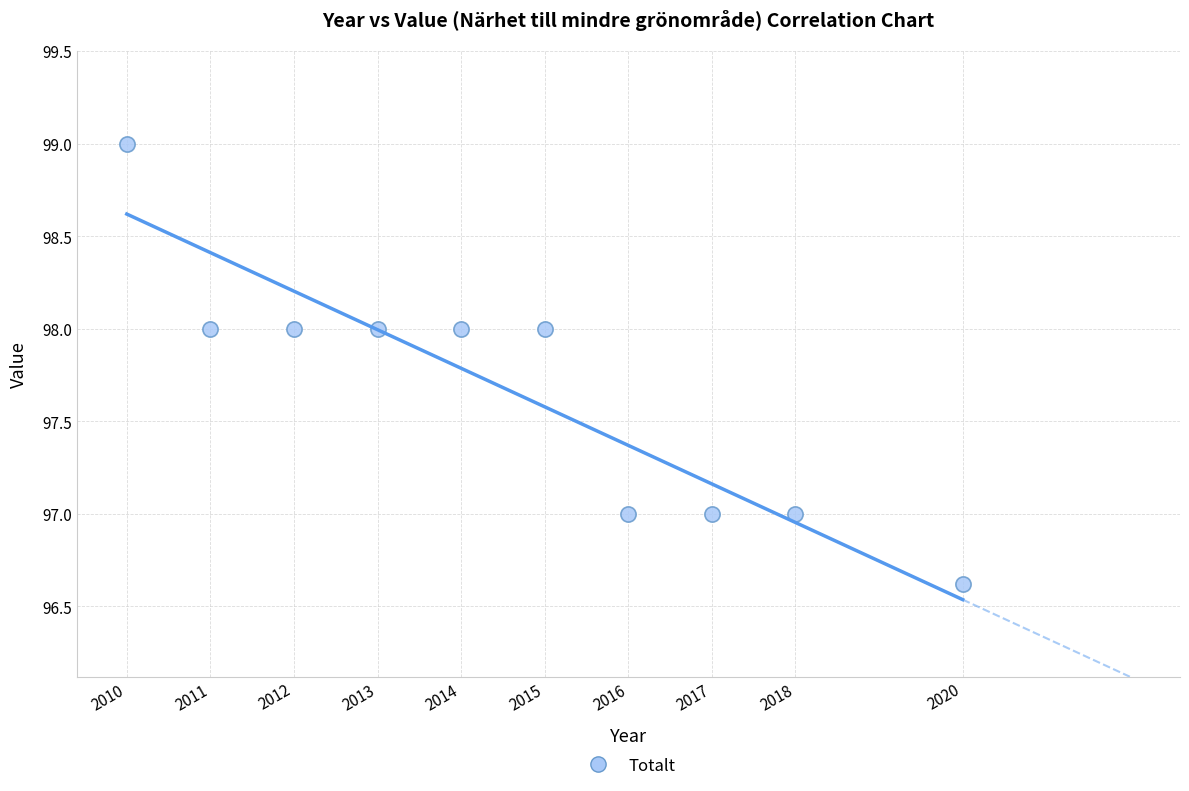

What is the range of Y values (max minus min)?

2.4